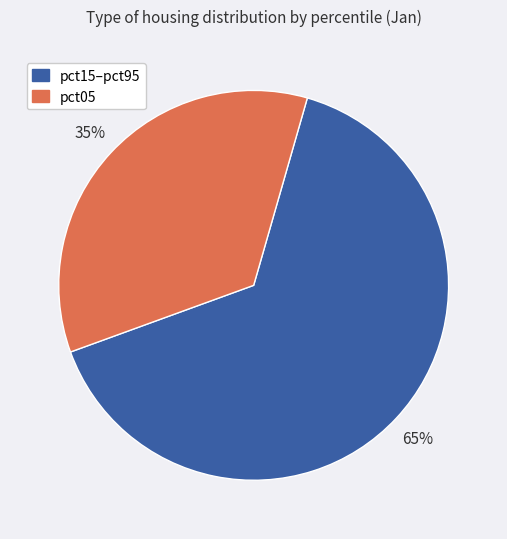

Is there any slice that represents more than half of the pie?

Yes